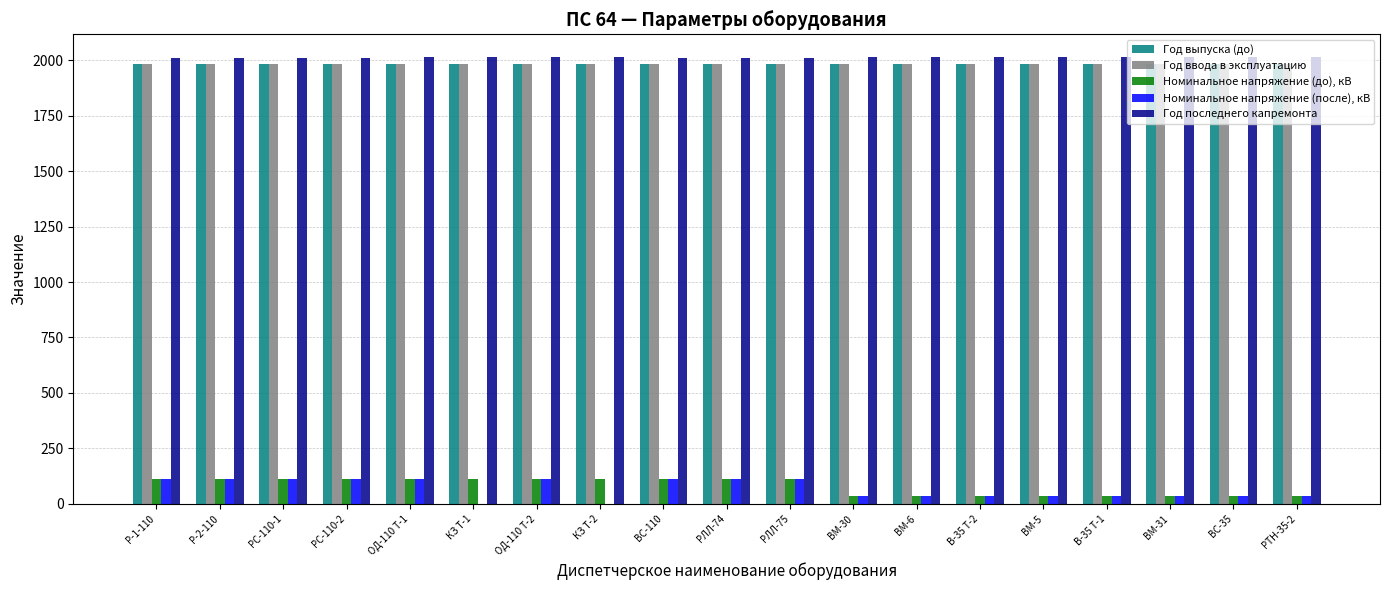

What is the total value across all series at РЛЛ-75?

6198